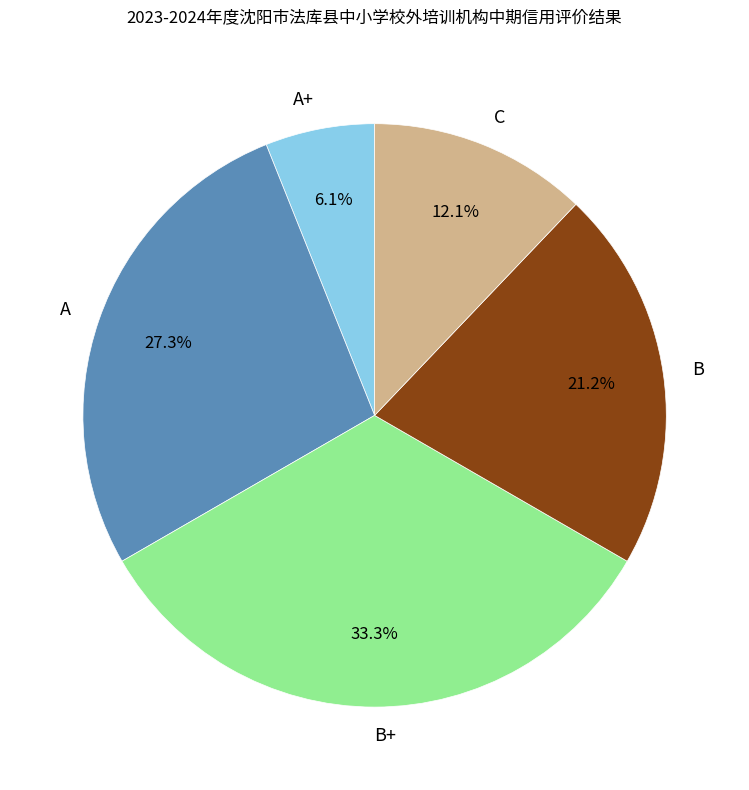

Which slice is the largest?

B+